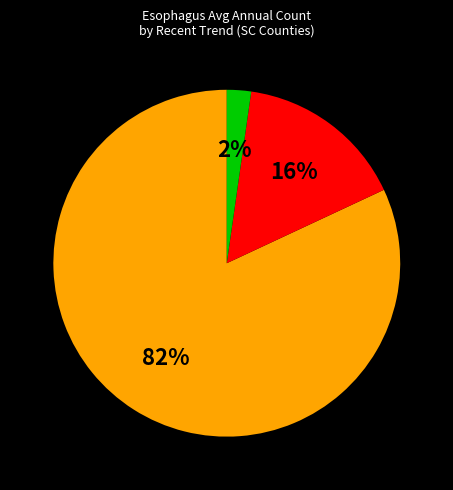

To the nearest percent, what is the average slice percentage?

33%